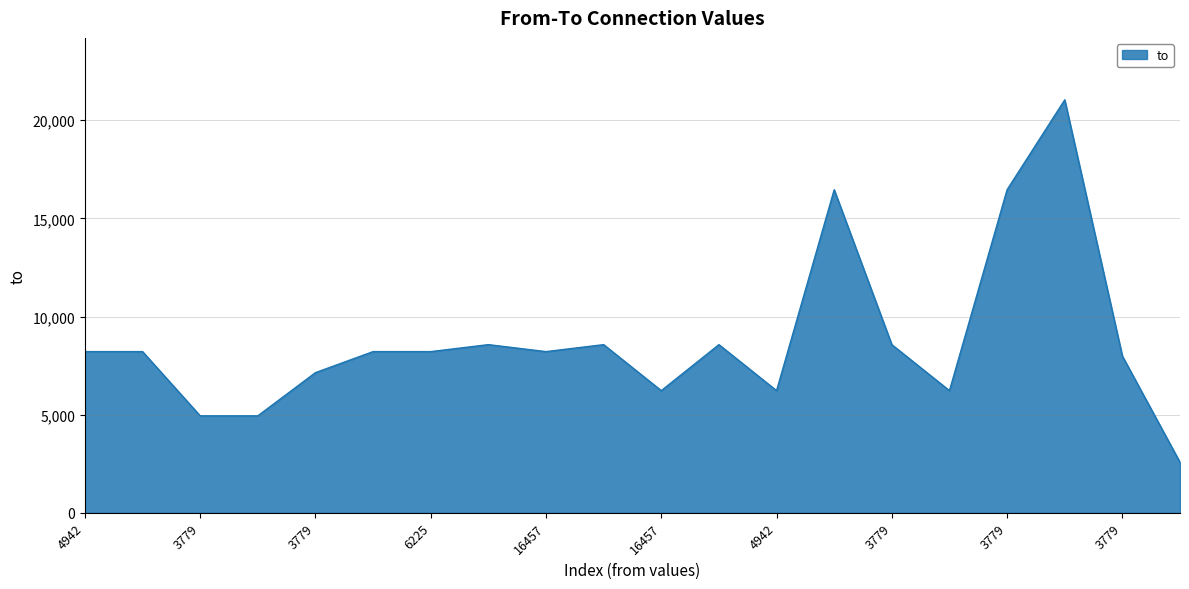

What is the maximum value shown in the chart?

21035